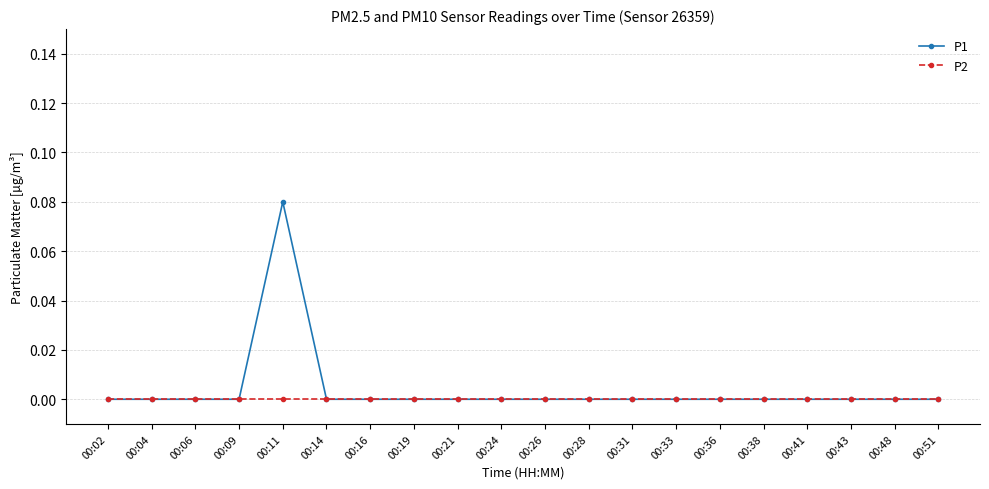

Which series has the widest spread of values?

P1